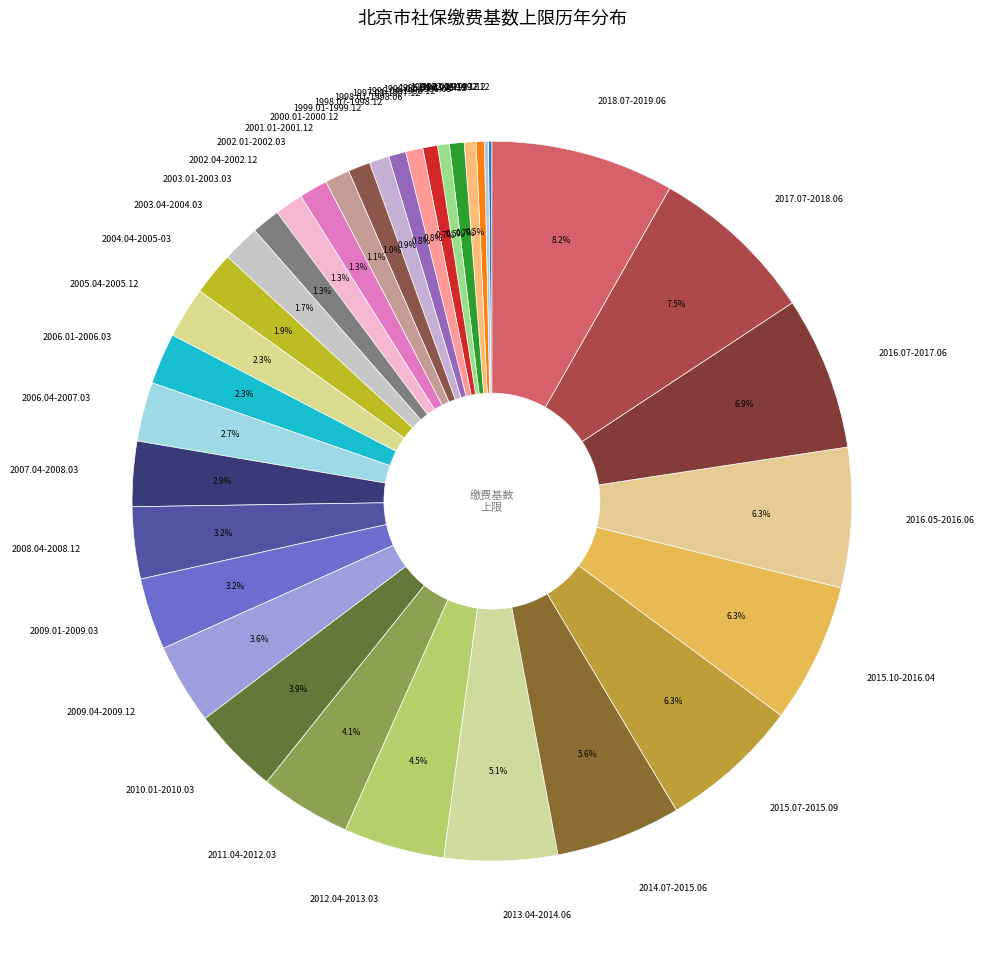

Between 1997.01-1997.12 and 2010.01-2010.03, which is larger?

2010.01-2010.03